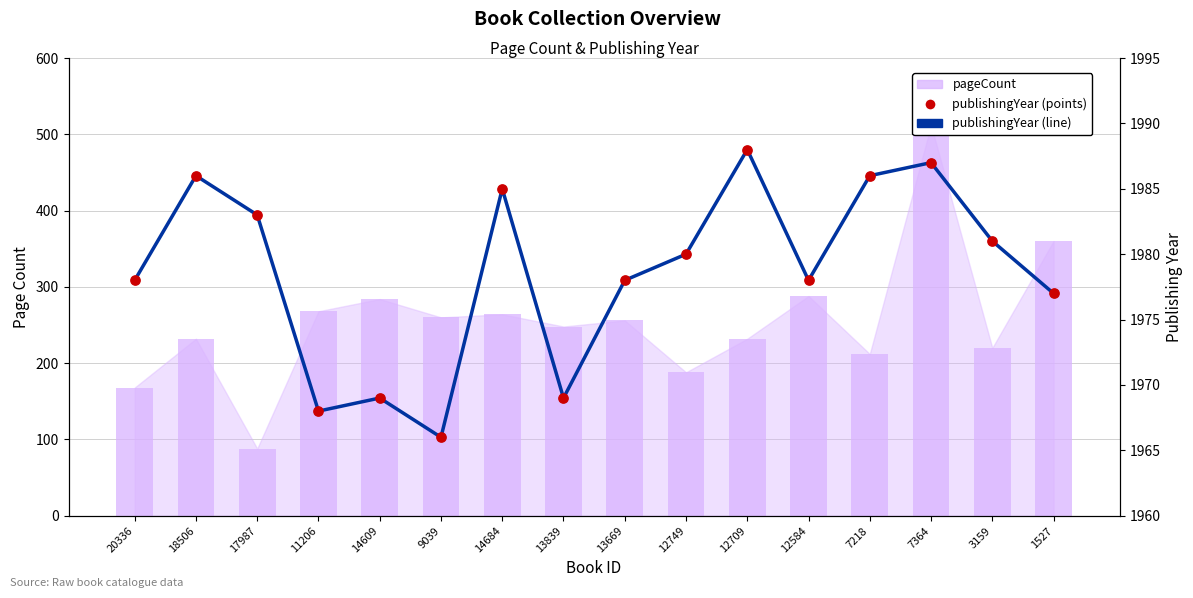

At how many categories does at least one series exceed 1405?

16